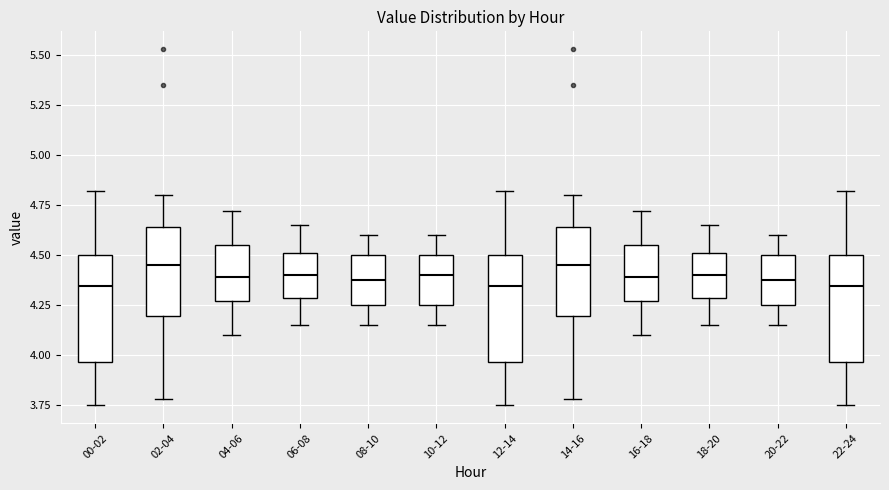

Where does the median line of the box for 04-06 sit on the y-axis? The values are not printed on the chart, so give them approximately, as read against the axis.

4.40